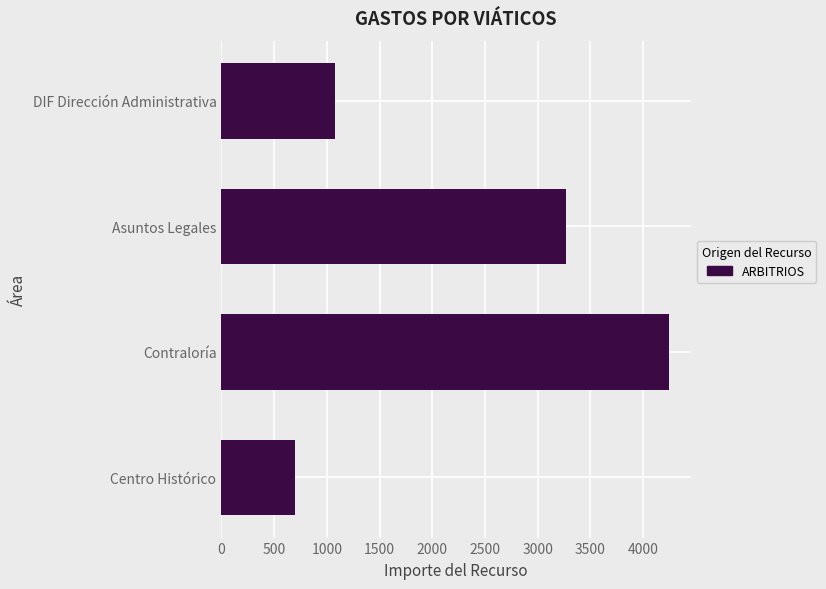

Rank the categories by value from lowest to highest.

Centro Histórico, DIF Dirección Administrativa, Asuntos Legales, Contraloría